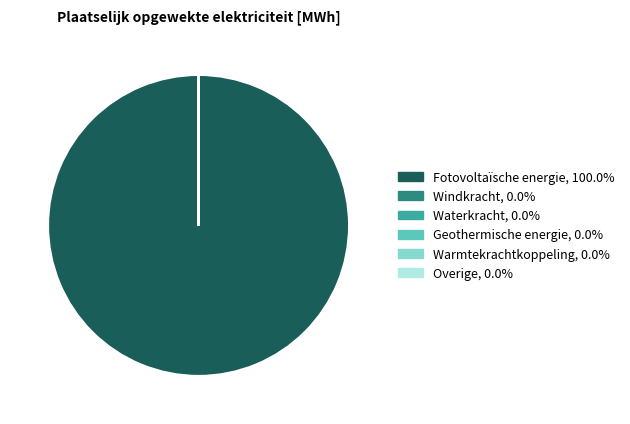

Rank the categories by value from lowest to highest.

Windkracht, Waterkracht, Geothermische energie, Warmtekrachtkoppeling, Overige, Fotovoltaïsche energie